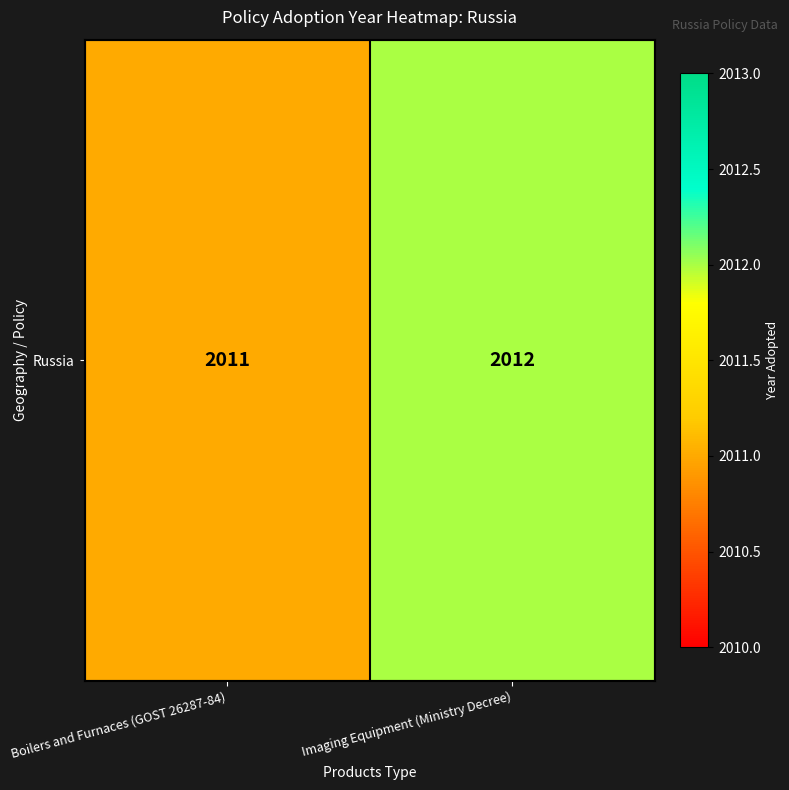

Rank the categories by value from lowest to highest.

Boilers and Furnaces (GOST 26287-84), Imaging Equipment (Ministry Decree)